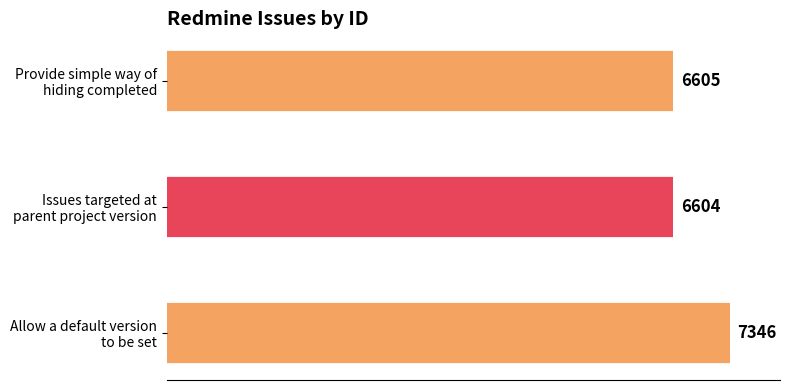

How many values are below 6605?

1